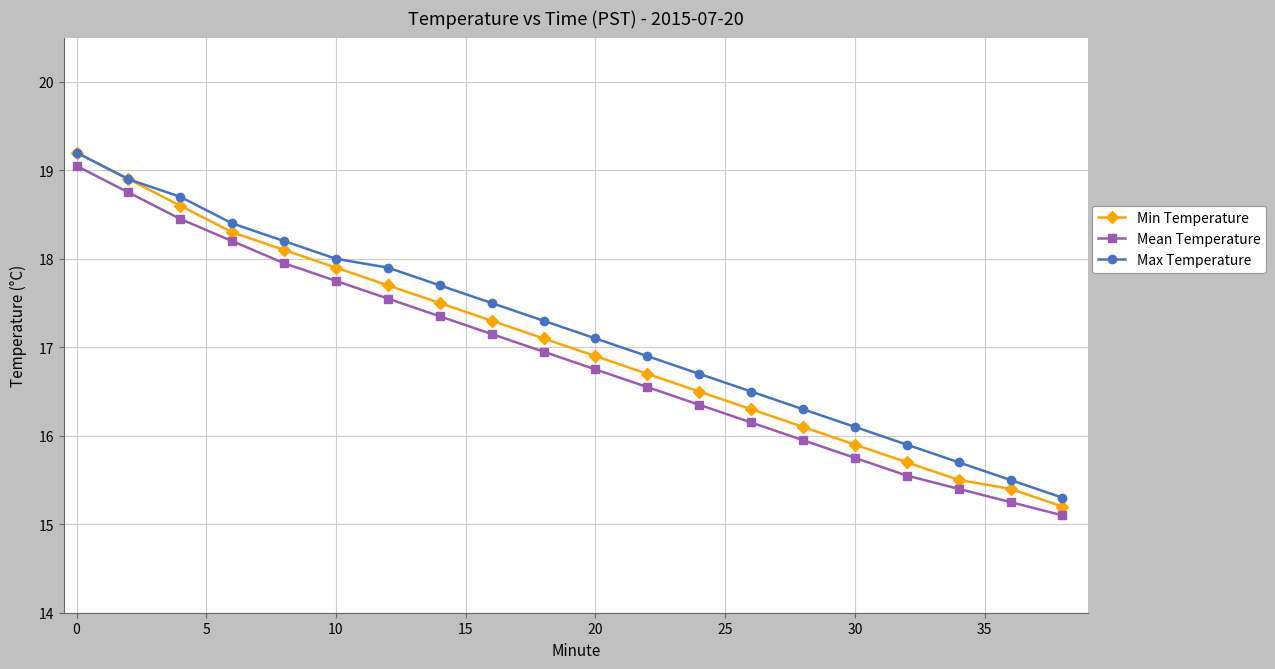

What is the value of the Max Temperature point at the 18th from the left?

15.7